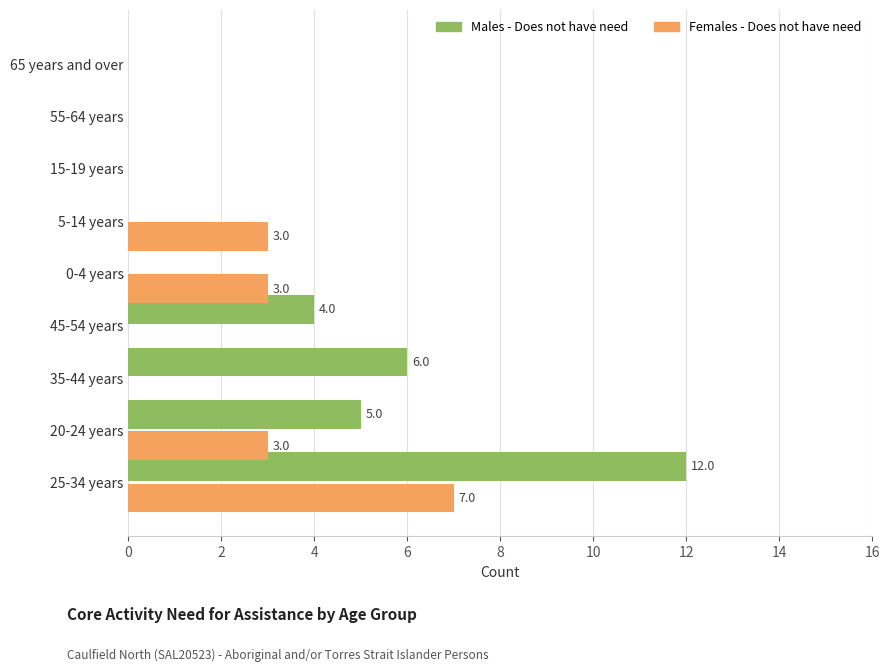

Between 25-34 years and 5-14 years, which series saw the biggest shift?

Males - Does not have need